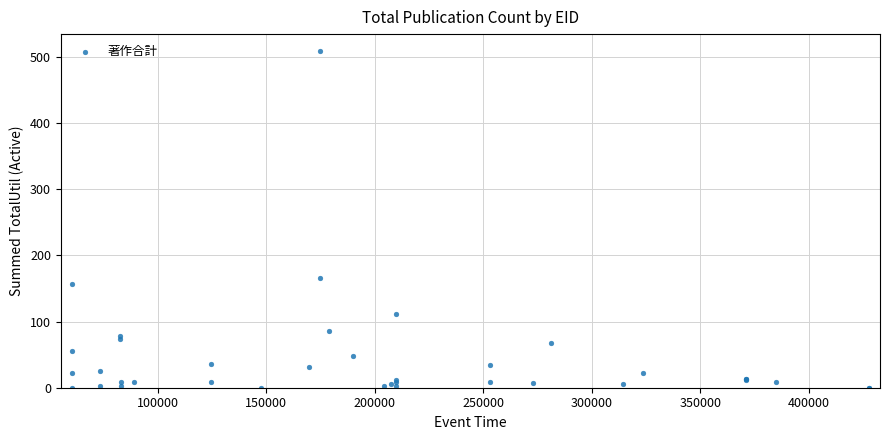

What Y value in the scatter plot is closest to 254?

166